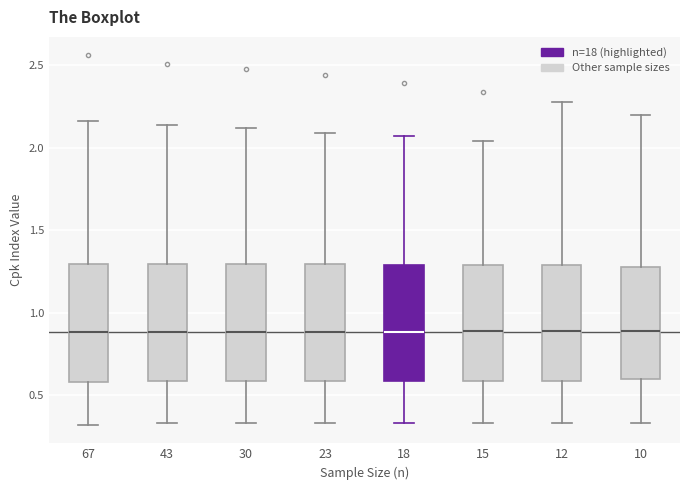

Reading left to right, read every box against the y-axis: the position of its median line, the range the box covers, and the ends of its whiskers. The values are not printed on the chart, so give them approximately, as read against the axis.

67: median 0.90, box 0.60 to 1.30, whiskers 0.30 to 2.15
43: median 0.90, box 0.60 to 1.30, whiskers 0.35 to 2.15
30: median 0.90, box 0.60 to 1.30, whiskers 0.35 to 2.10
23: median 0.90, box 0.60 to 1.30, whiskers 0.35 to 2.10
18: median 0.90, box 0.60 to 1.30, whiskers 0.35 to 2.05
15: median 0.90, box 0.60 to 1.30, whiskers 0.35 to 2.05
12: median 0.90, box 0.60 to 1.30, whiskers 0.35 to 2.30
10: median 0.90, box 0.60 to 1.30, whiskers 0.35 to 2.20